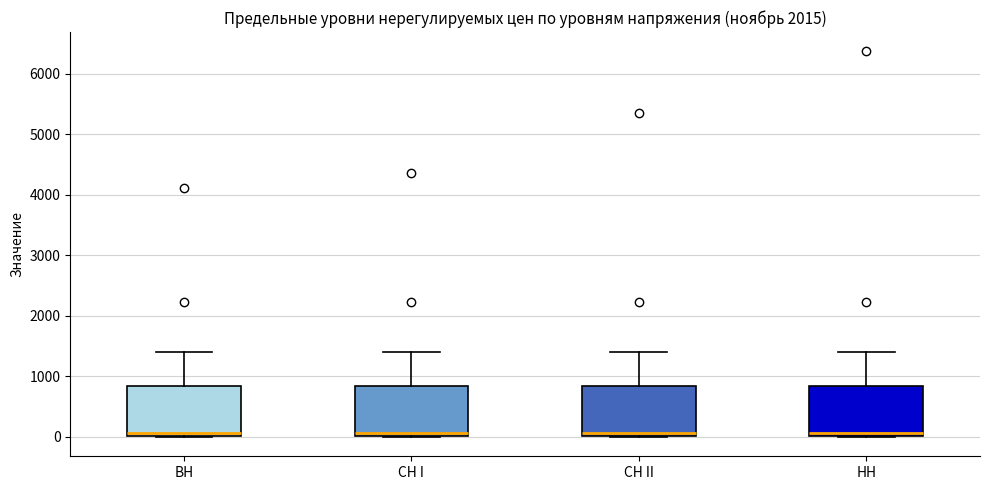

Reading left to right, transcribe this box plot: for each box, give where its median line is, the range the box spans, and where its two whiskers end, as read against the y-axis. The values are not printed on the chart, so give them approximately, as read against the axis.

ВН: median 100, box 0 to 800, whiskers 0 to 1400
СН I: median 100, box 0 to 800, whiskers 0 to 1400
СН II: median 100, box 0 to 800, whiskers 0 to 1400
НН: median 100, box 0 to 800, whiskers 0 to 1400